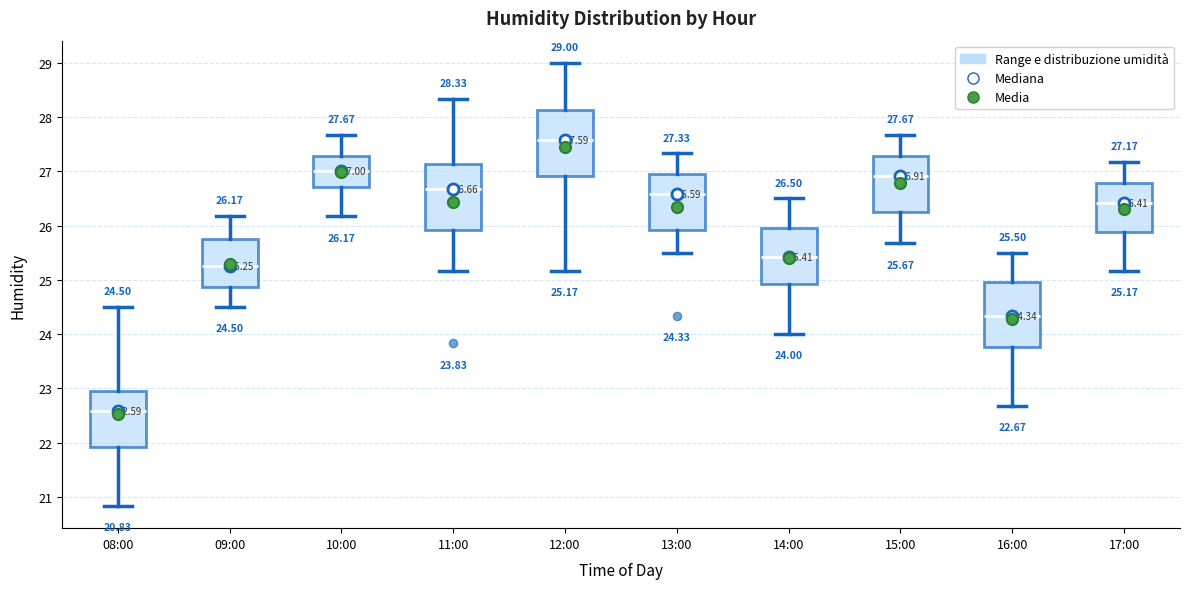

Which box's median line is the highest?

12:00